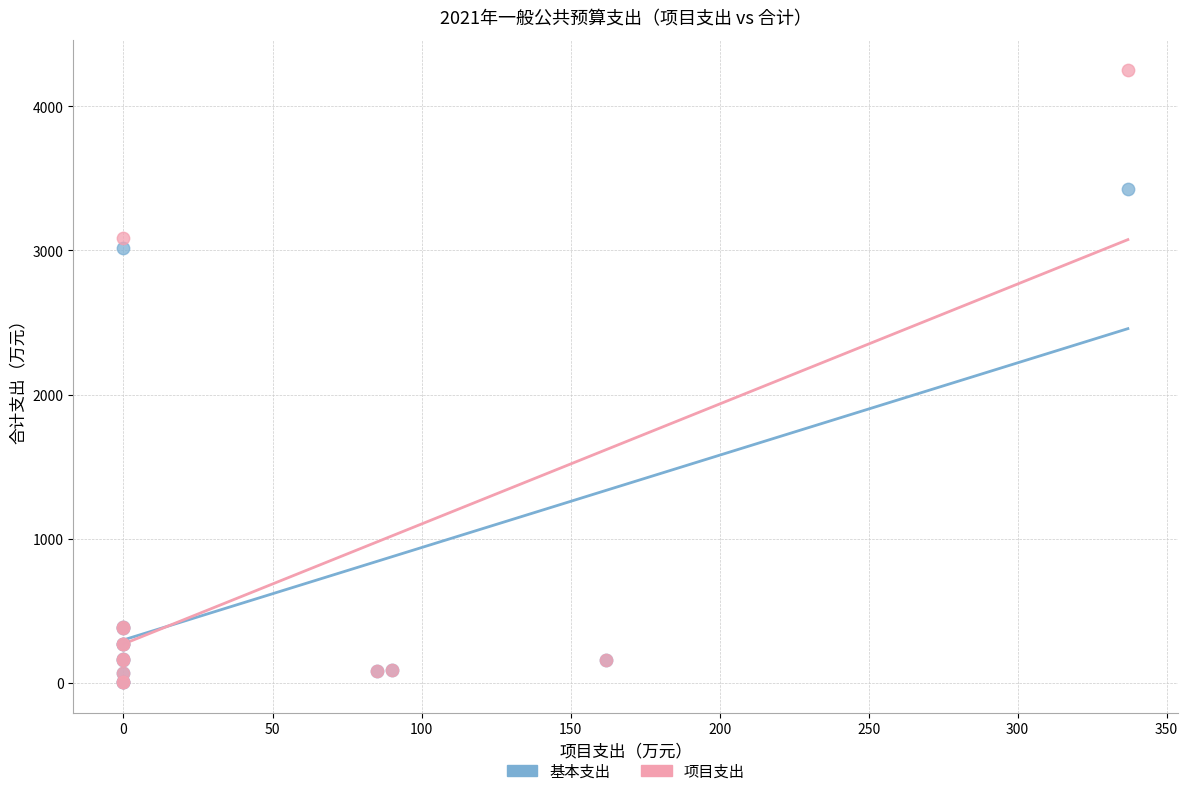

Which series contains the highest Y value?

项目支出